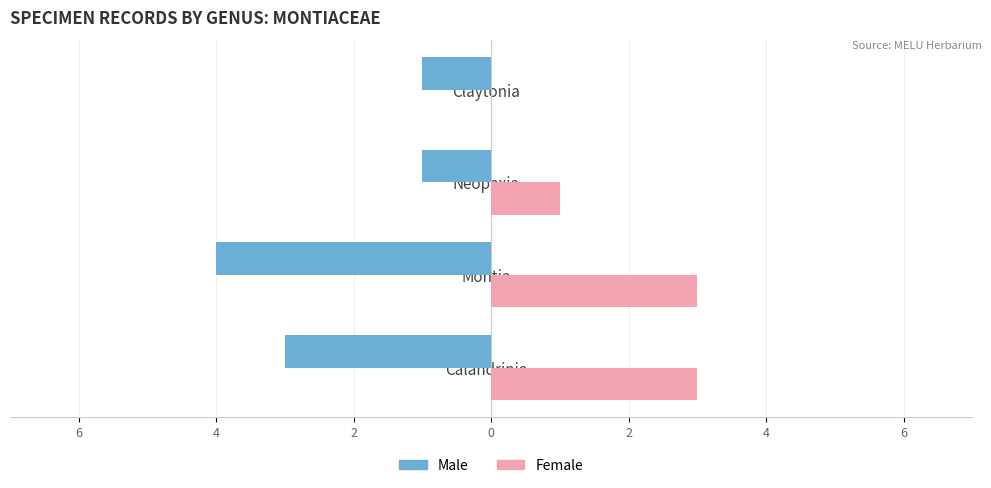

What are all the series names shown in the legend?

Male, Female